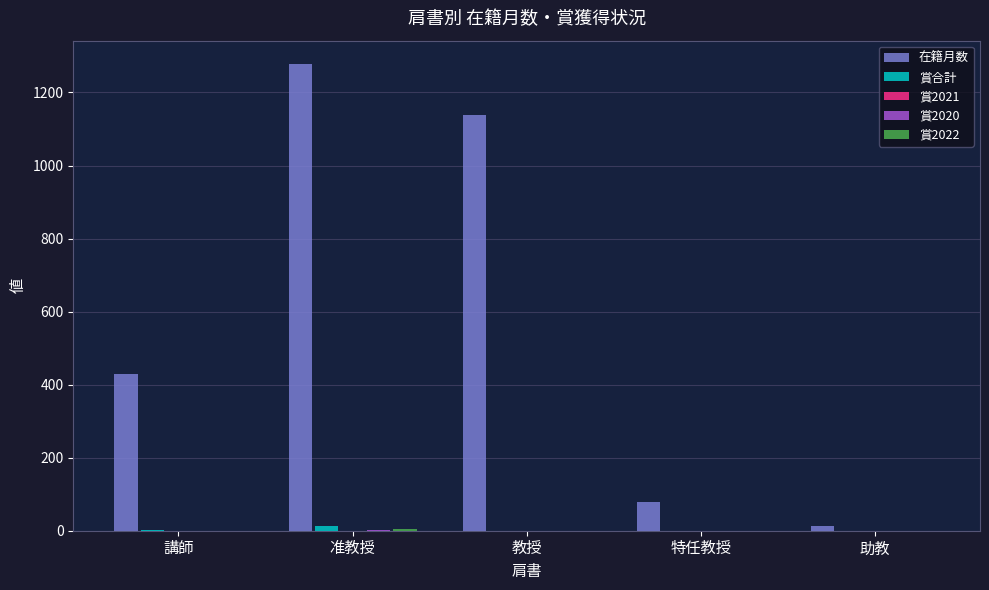

What is the total value across all series at 講師?

429